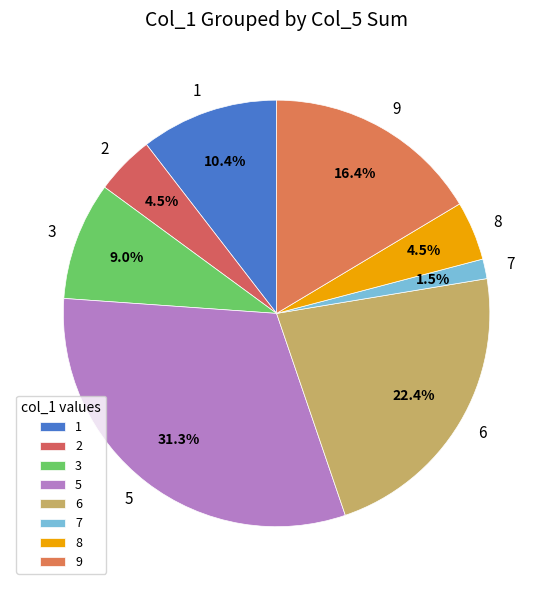

What is the ratio of the value at 1 to the value at 5?

0.3